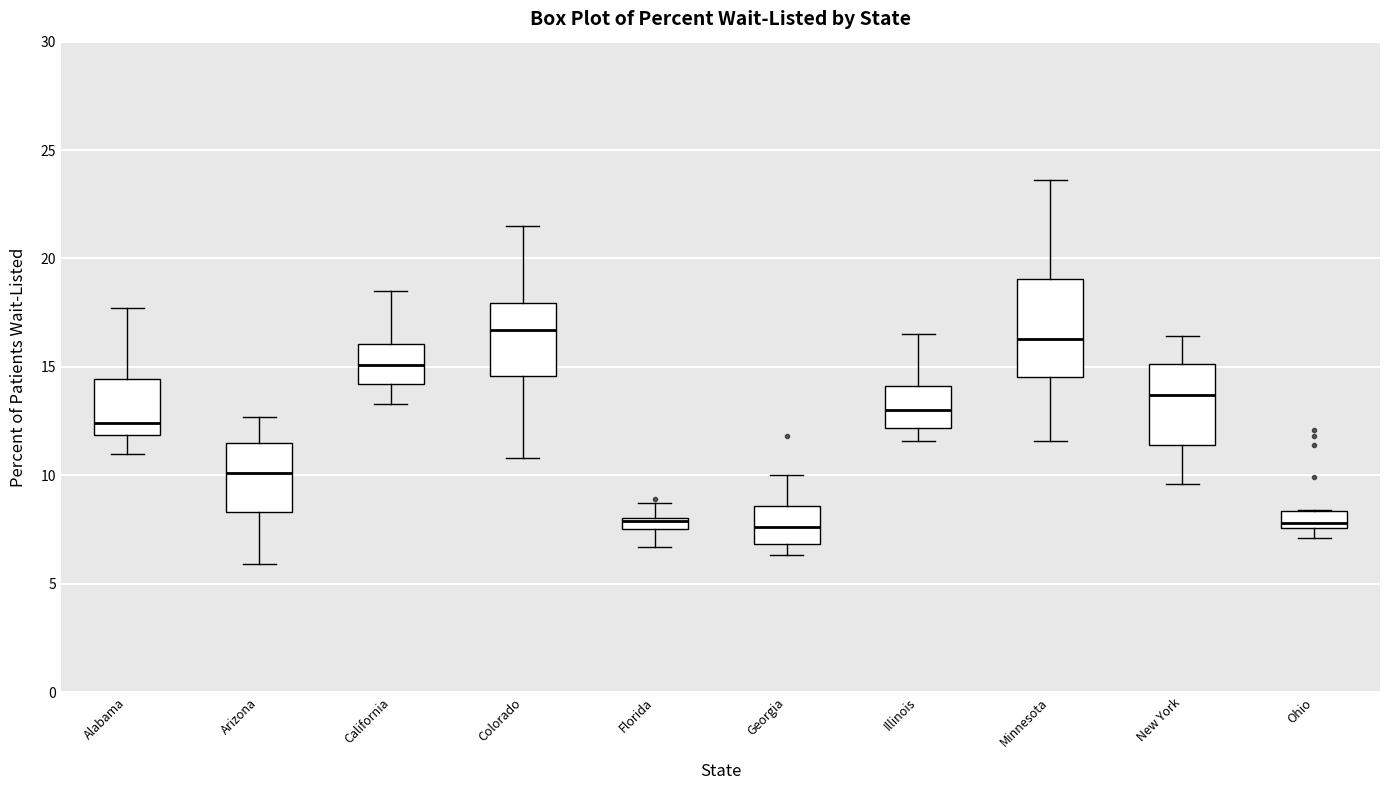

Where does the median line of the box for Alabama sit on the y-axis? The values are not printed on the chart, so give them approximately, as read against the axis.

12.5